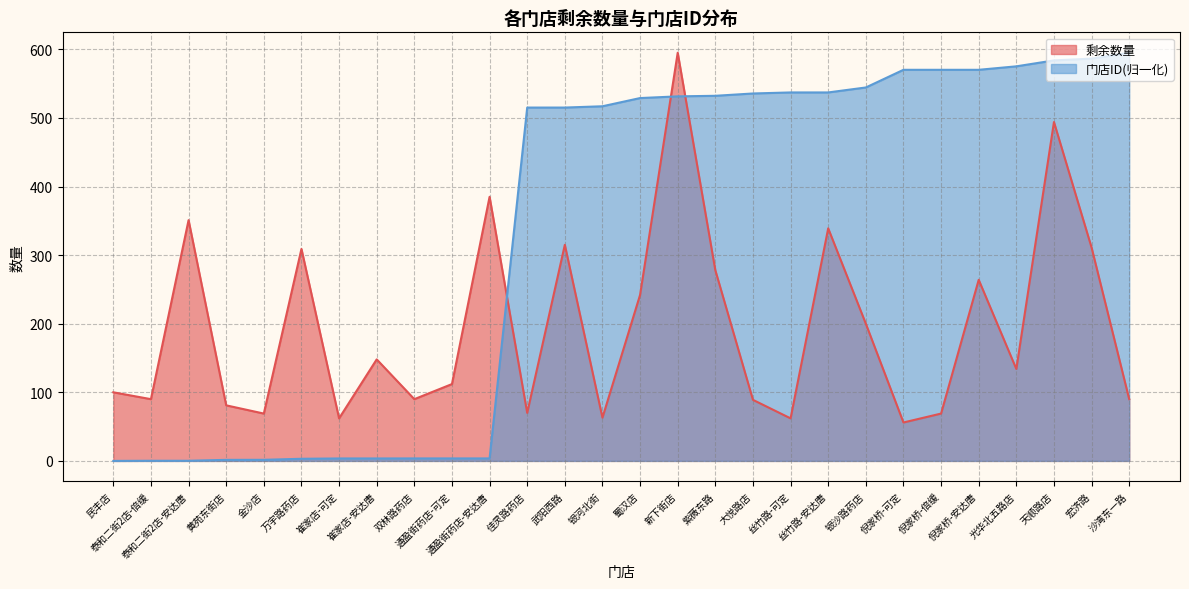

What is the sum of the 门店ID(新） values at 武阳西路 and 倪家桥-安达唐?

1085.2